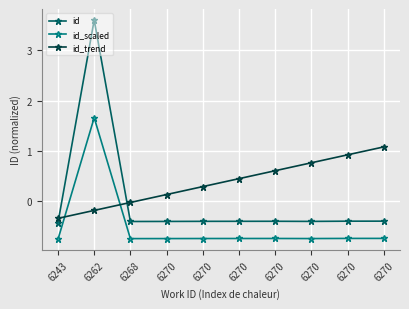

How many data points in id_scaled are above 0?

1